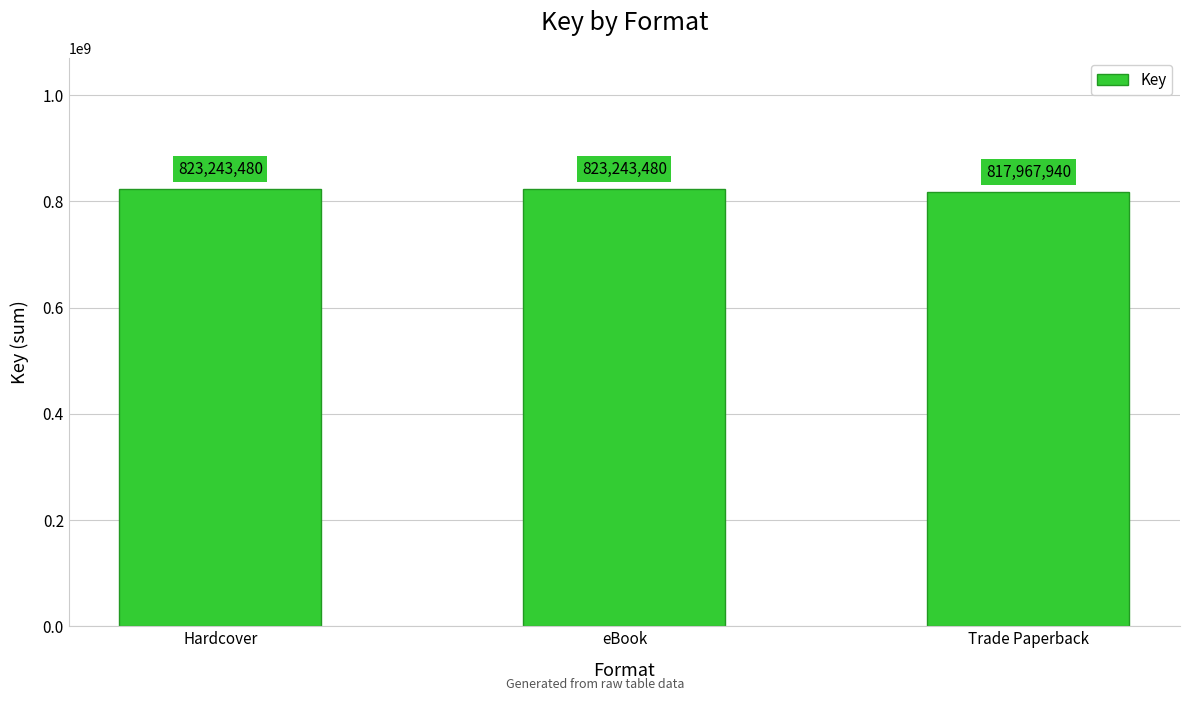

What is the maximum value shown in the chart?

823243480